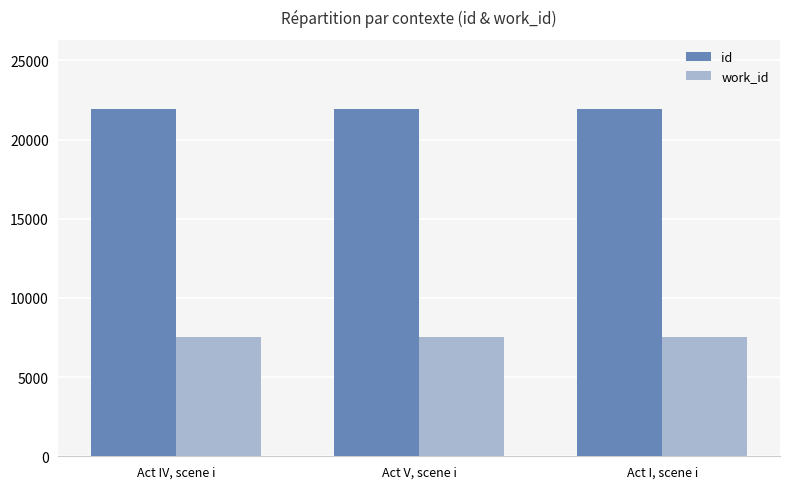

What is the sum of all work_id values?

22654